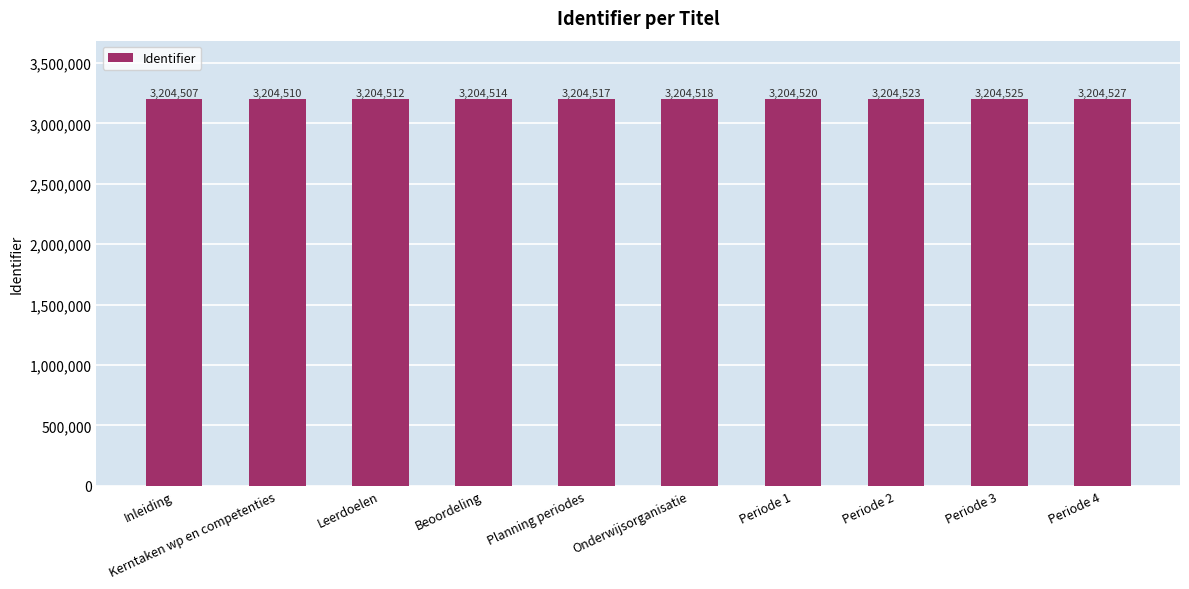

What value does the data have at Periode 4, to the nearest 5?

3204525